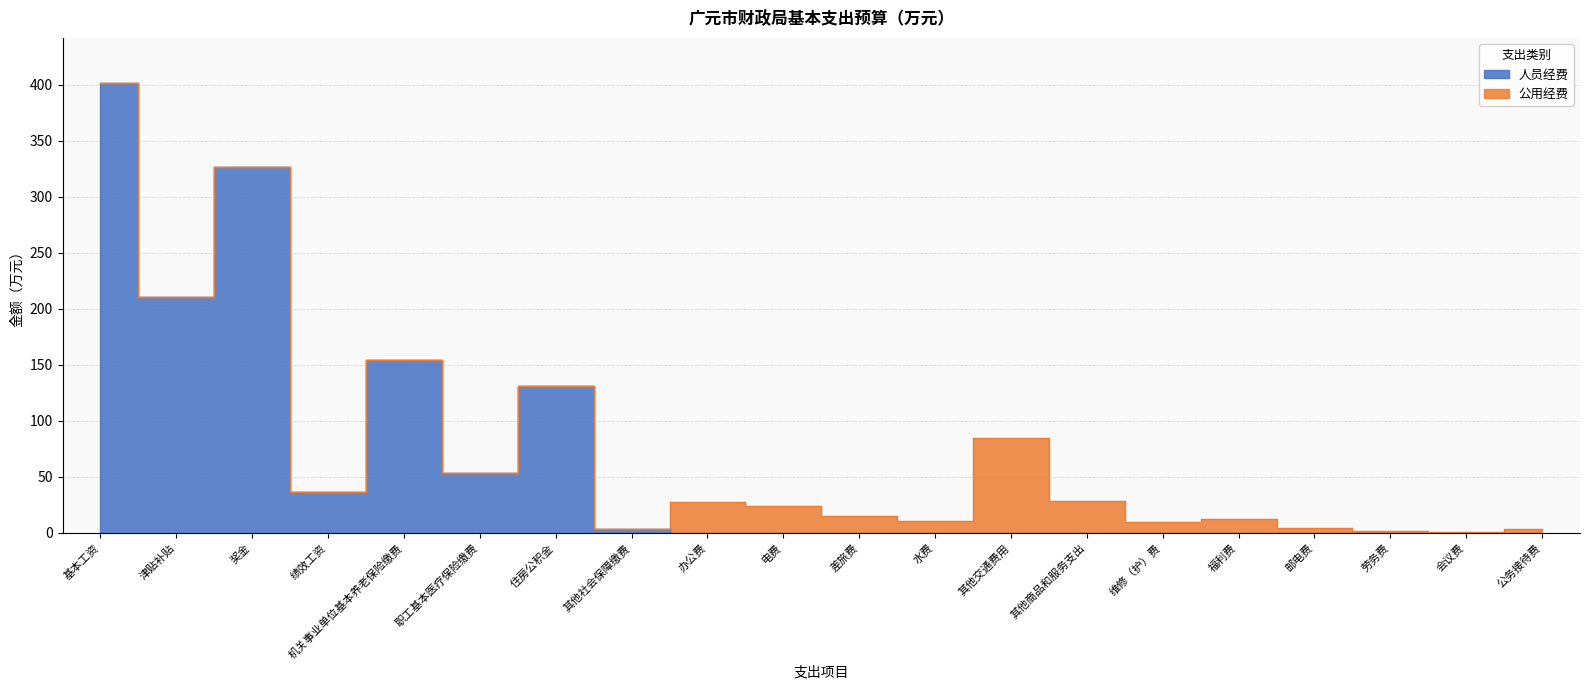

Does the chart display data point markers on the line(s)?

No